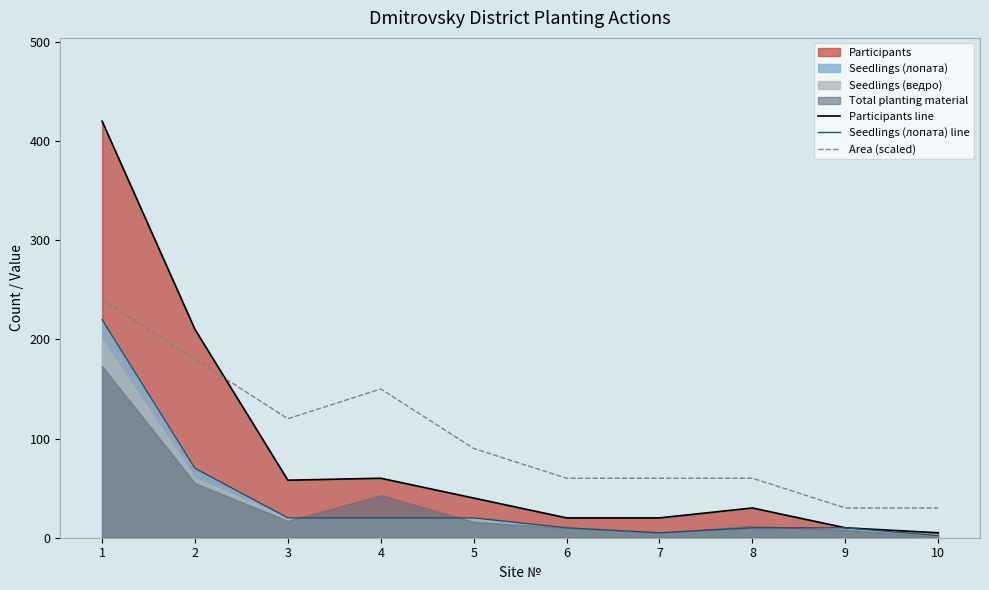

Which series has the largest total across all categories?

Area (scaled)